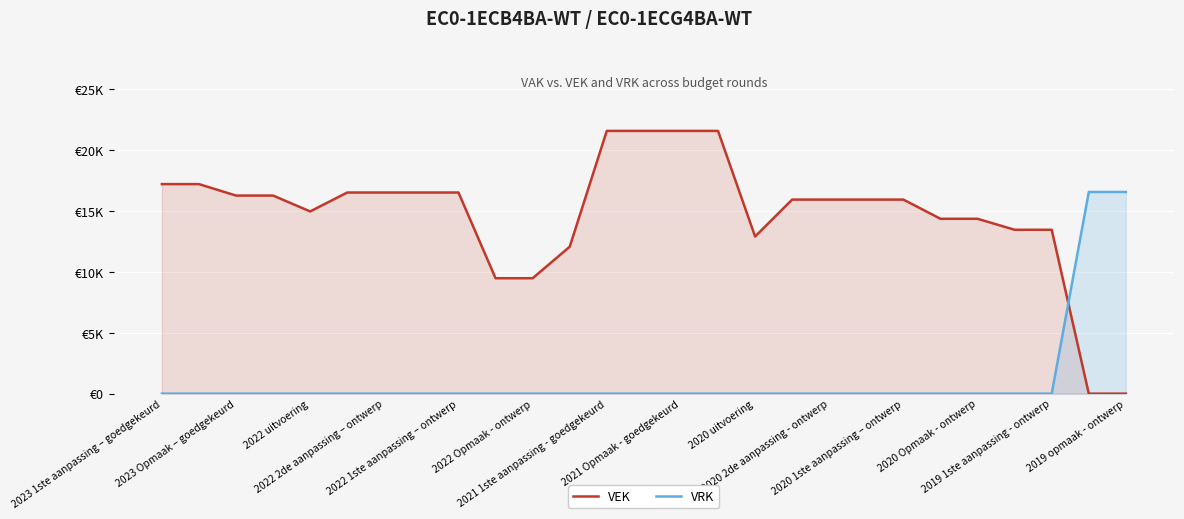

What are all the series names shown in the legend?

VEK, VRK